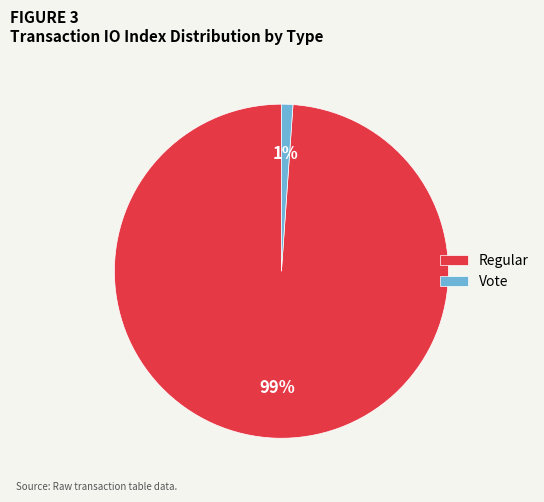

To the nearest percent, what portion does Regular represent?

99%